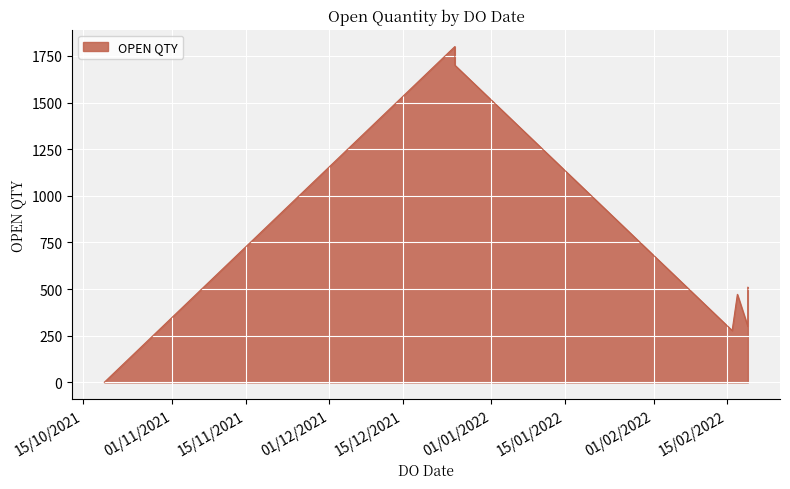

Does the chart display data point markers on the line(s)?

No